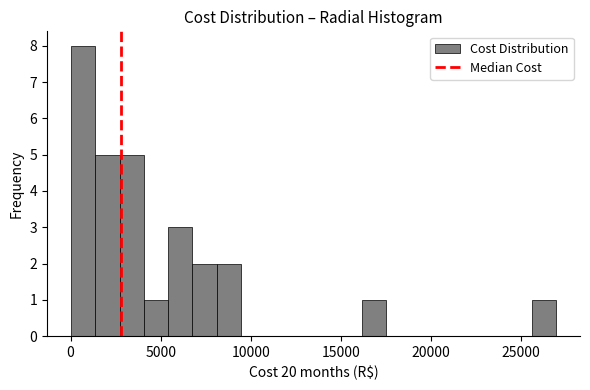

Around what value on the x-axis is the tallest bar? Give the approximate position of its centre, as read against the axis.

500